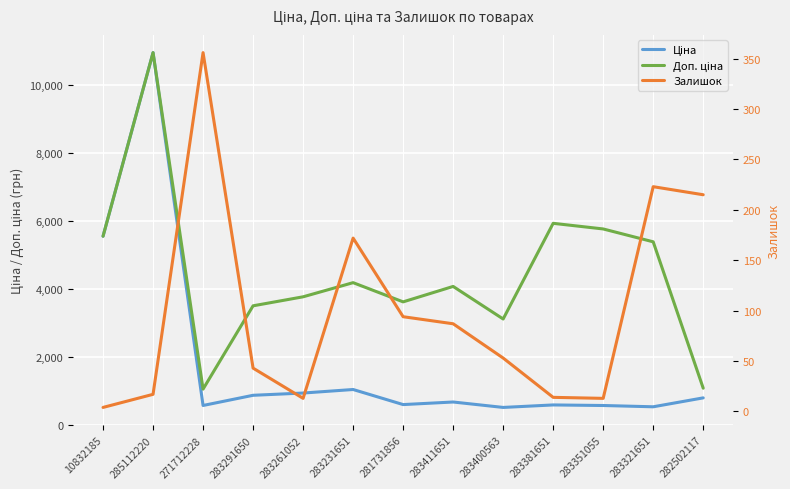

The Ціна series shows 878.0 at 283291650. True or false?

True